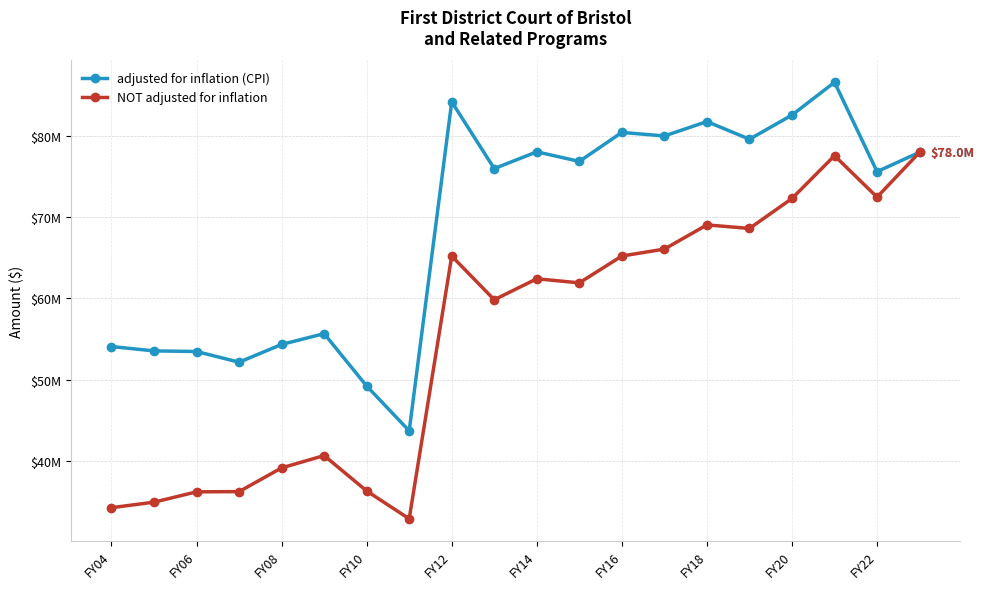

Reading left to right, extract all data points from this chart.

adjusted for inflation (CPI): 54069453	53533806	53460099	52144778	54329141	55654079	49214697	43703445	84166168	75950901	78015251	76835193	80400226	79963201	81733019	79563553	82534400	86563802	75578388	77961371
NOT adjusted for inflation: 34253360	34932985	36202707	36229707	39147707	40664040	36312991	32886212	65193836	59821946	62404011	61899849	65202267	66054290	69029761	68590587	72276247	77540004	72444291	77961371